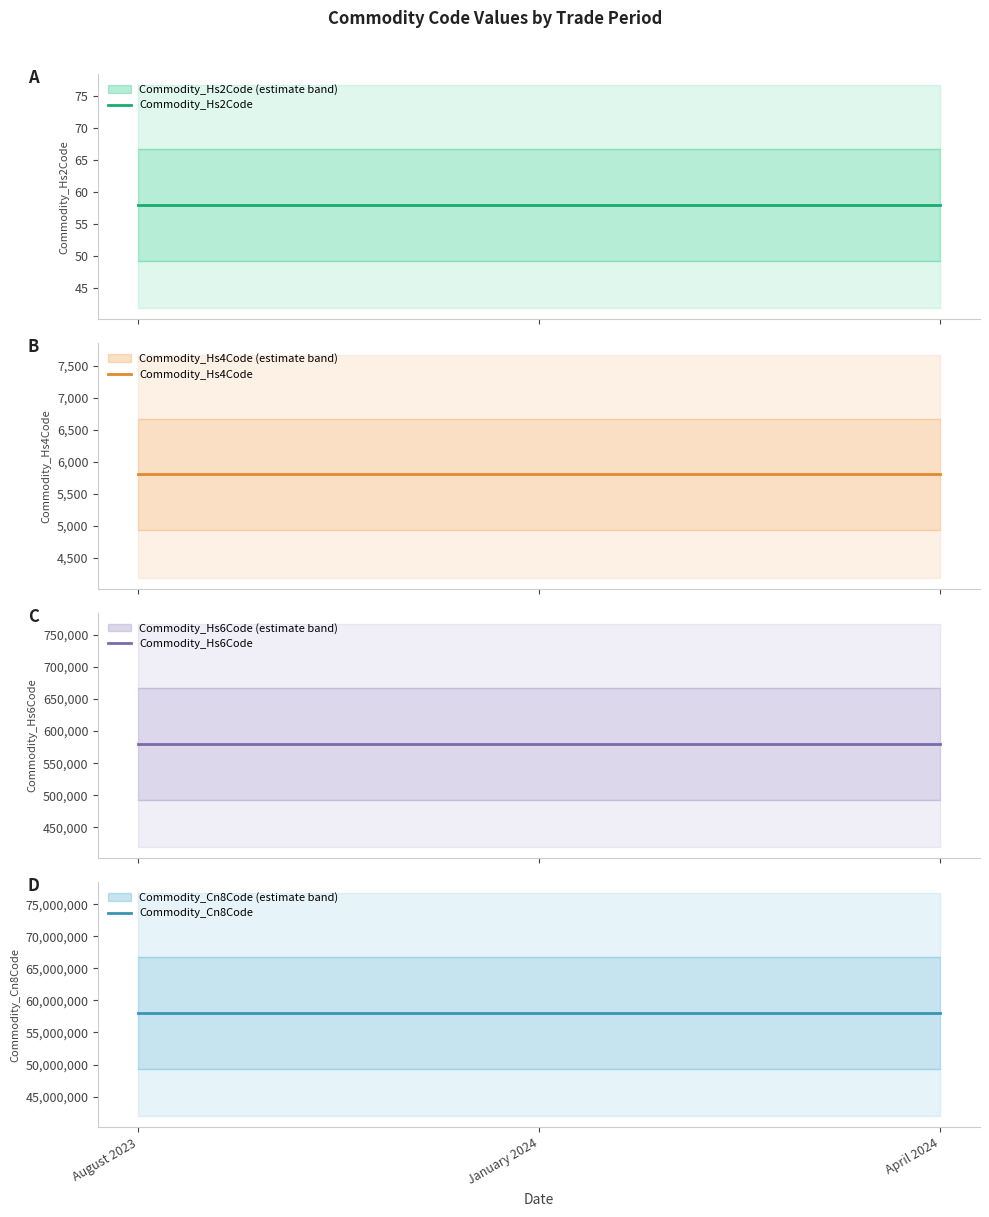

What is the label of the 2nd point from the left?

January 2024